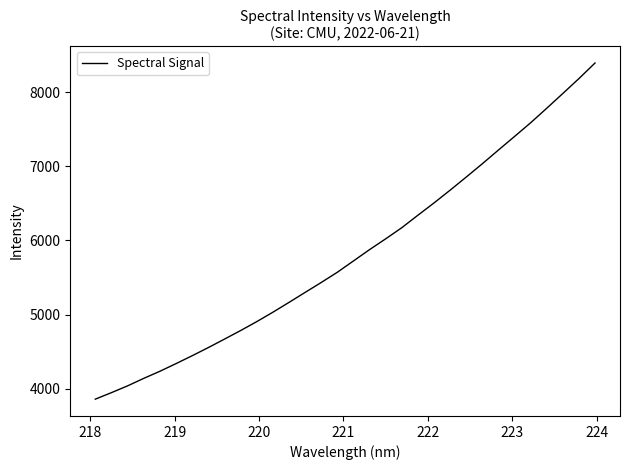

What is the smallest value displayed?

3858.6